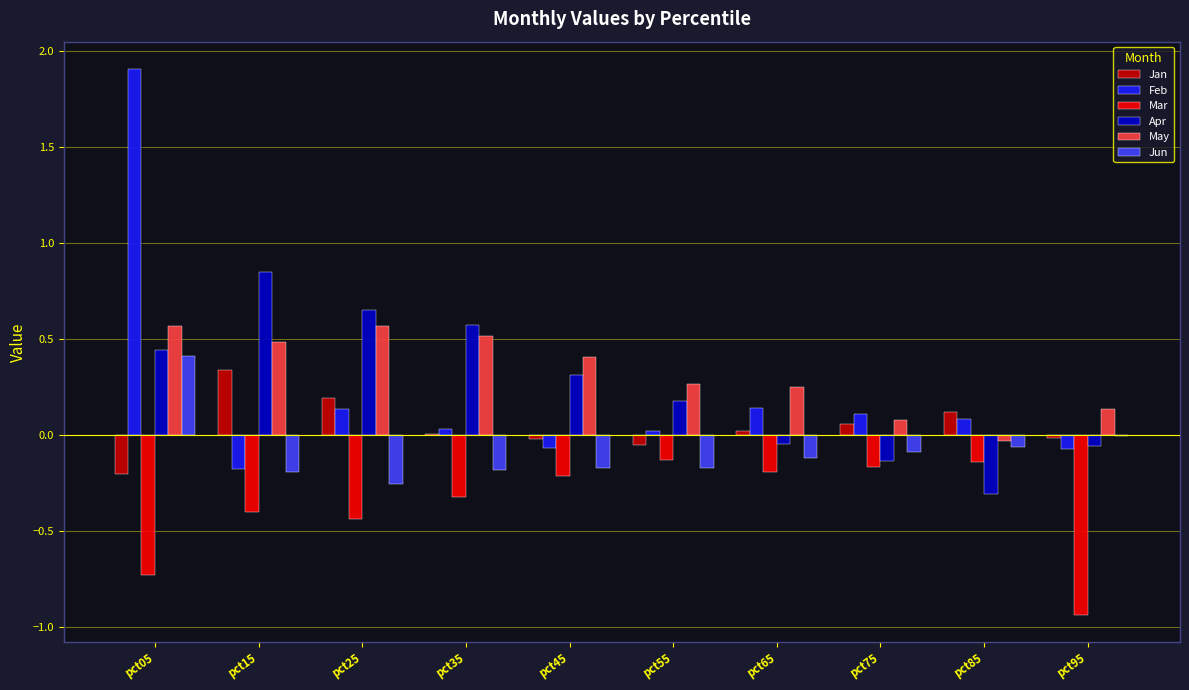

Reading left to right, list all the values displayed in this chart.

Jan: pct05=-0.2	pct15=0.3	pct25=0.2	pct35=0.0	pct45=-0.0	pct55=-0.0	pct65=0.0	pct75=0.1	pct85=0.1	pct95=-0.0
Feb: pct05=1.9	pct15=-0.2	pct25=0.1	pct35=0.0	pct45=-0.1	pct55=0.0	pct65=0.1	pct75=0.1	pct85=0.1	pct95=-0.1
Mar: pct05=-0.7	pct15=-0.4	pct25=-0.4	pct35=-0.3	pct45=-0.2	pct55=-0.1	pct65=-0.2	pct75=-0.2	pct85=-0.1	pct95=-0.9
Apr: pct05=0.4	pct15=0.9	pct25=0.7	pct35=0.6	pct45=0.3	pct55=0.2	pct65=-0.0	pct75=-0.1	pct85=-0.3	pct95=-0.1
May: pct05=0.6	pct15=0.5	pct25=0.6	pct35=0.5	pct45=0.4	pct55=0.3	pct65=0.2	pct75=0.1	pct85=-0.0	pct95=0.1
Jun: pct05=0.4	pct15=-0.2	pct25=-0.3	pct35=-0.2	pct45=-0.2	pct55=-0.2	pct65=-0.1	pct75=-0.1	pct85=-0.1	pct95=-0.0